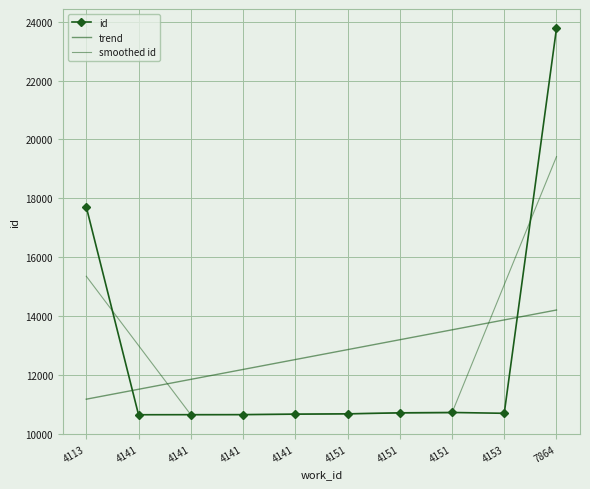

What is the total value across all series at 4153?

39624.6